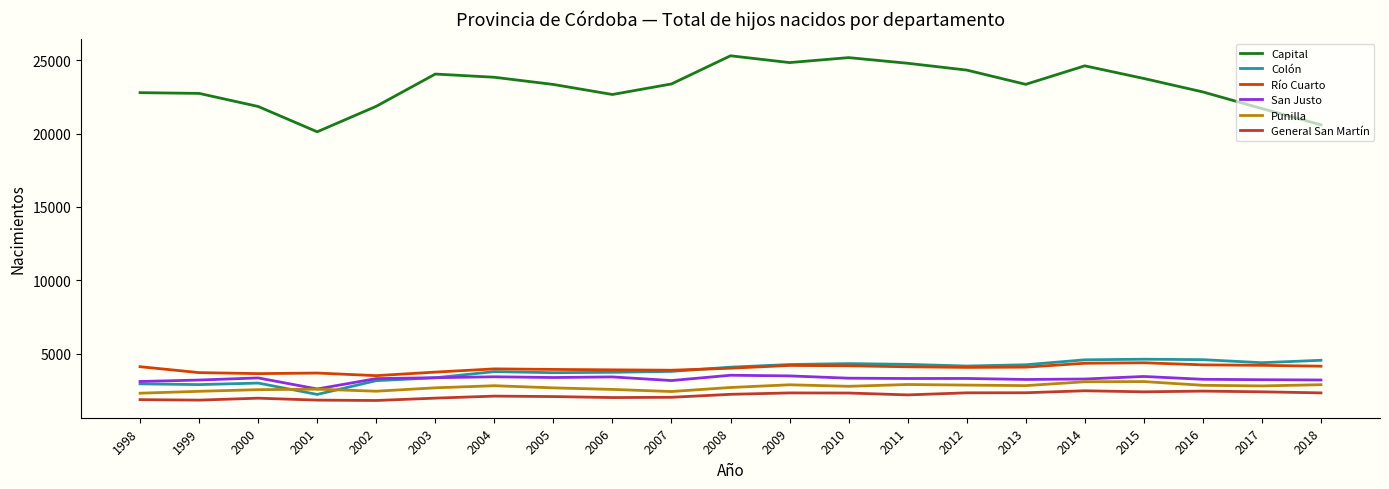

Which series has the largest range (max minus min)?

Capital